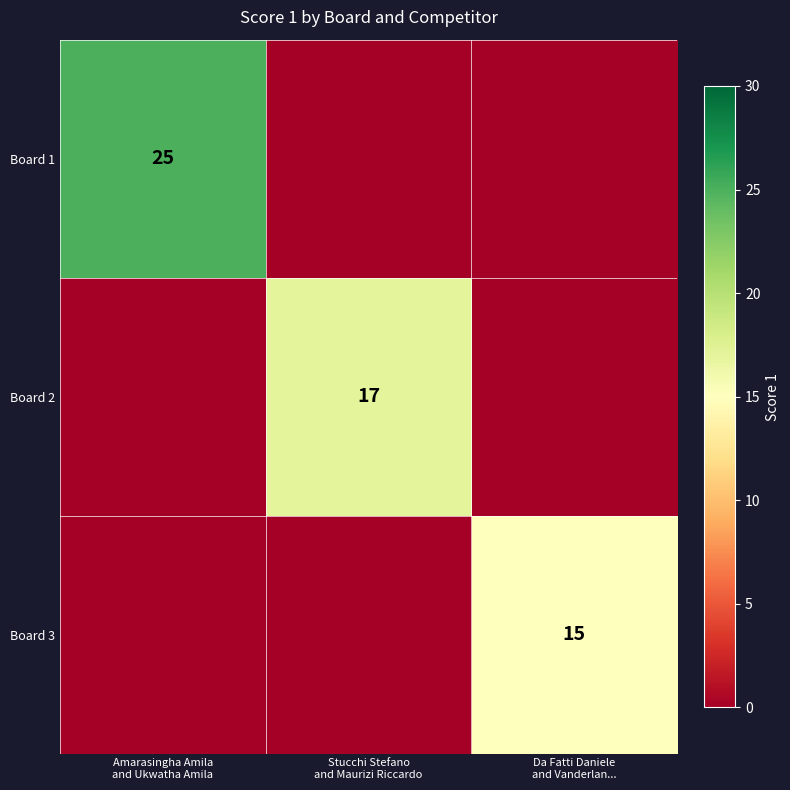

What is the average value of the Board 2 series?

6